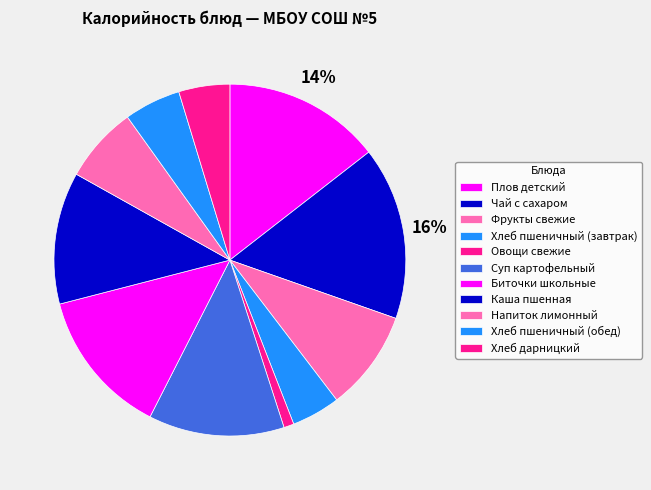

What is the largest slice in the pie chart?

Чай с сахаром